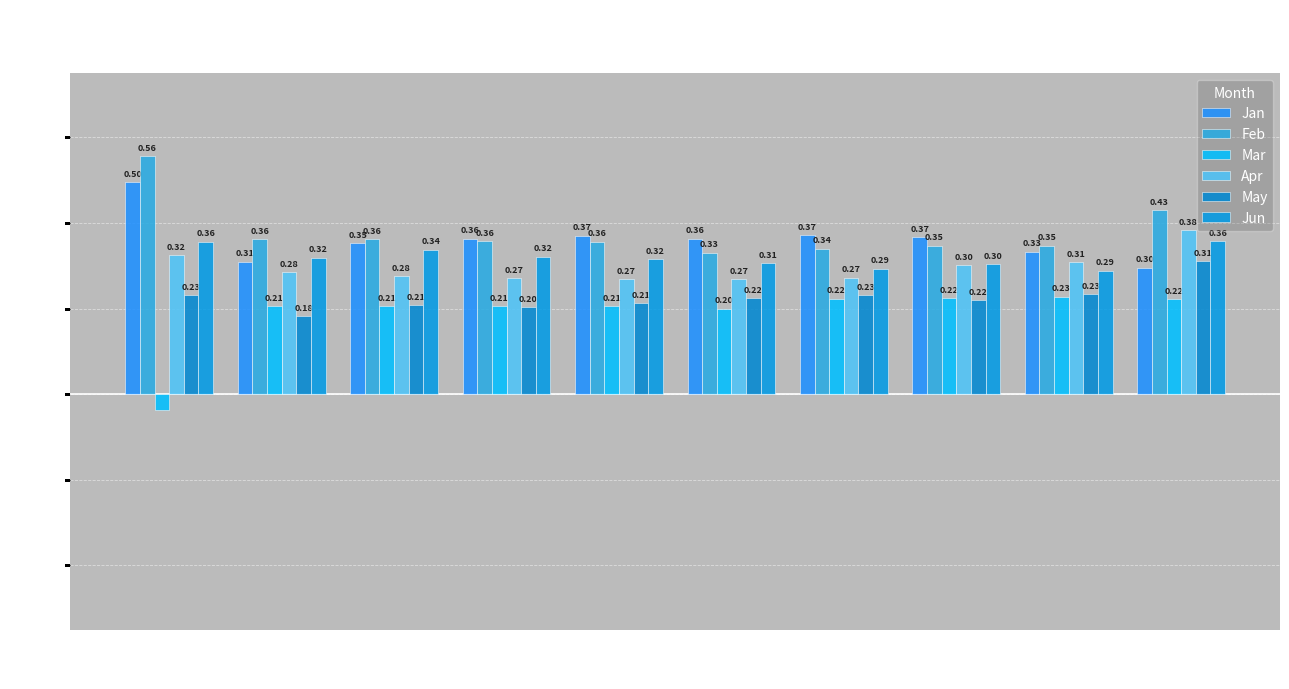

Which series changed the most between pct55 and pct85?

Apr